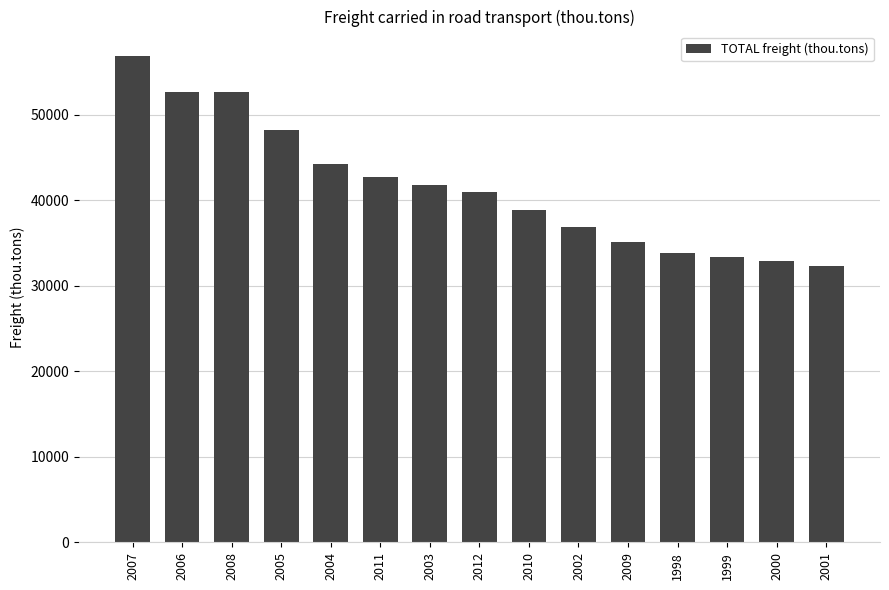

What position from the right is 2000?

2